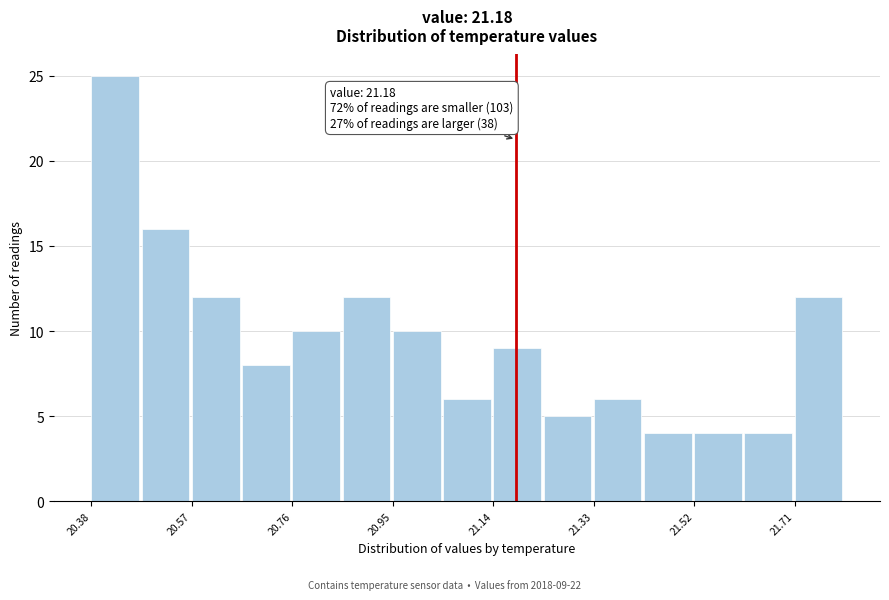

Which range on the x-axis has the tallest bar?

20.38 to 20.48